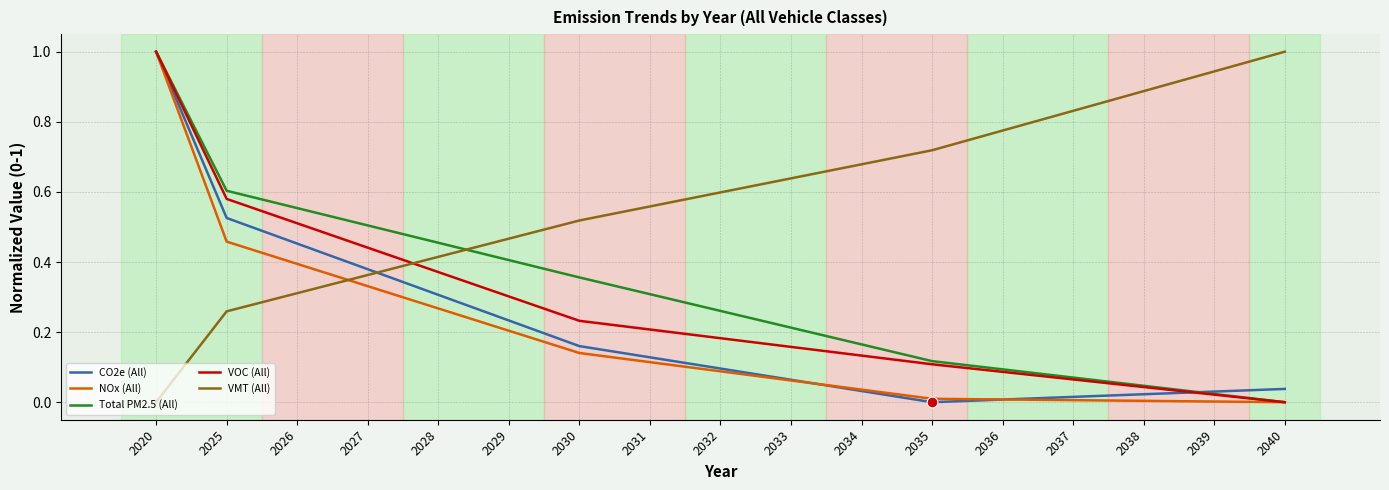

Which series has the largest total across all categories?

VMT (All)